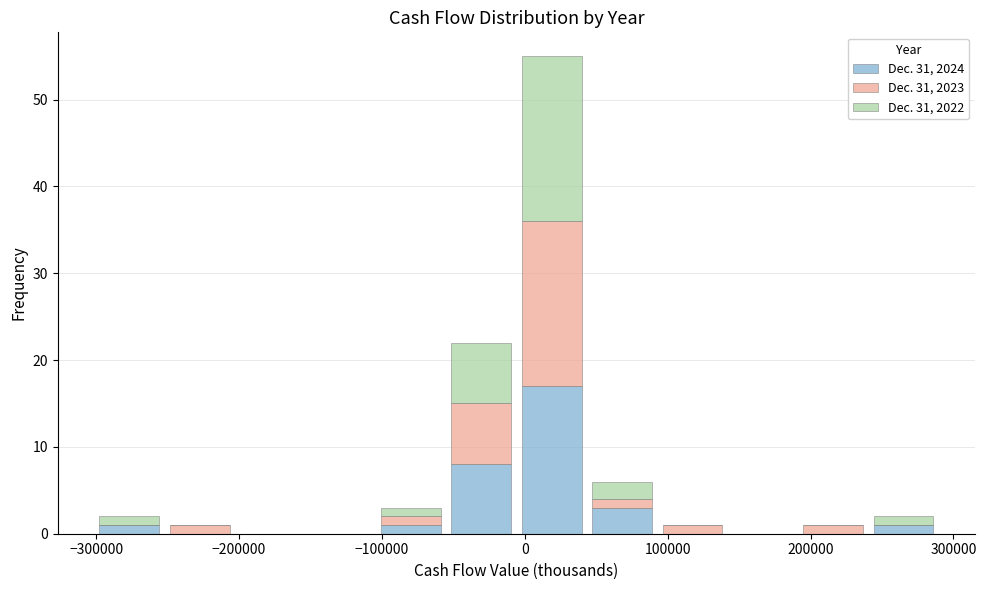

Reading left to right, list every stacked bar in this chart as the range it spans on the x-axis followed by its total height. Neither the bar edges nor the heights are printed on the chart, so give them approximately, as read against the axes.

-300000 to -250000: 2
-250000 to -200000: 1
-200000 to -150000: 0
-150000 to -100000: 0
-100000 to -60000: 3
-60000 to -10000: 22
-10000 to 40000: 55
40000 to 90000: 6
90000 to 140000: 1
140000 to 190000: 0
190000 to 240000: 1
240000 to 290000: 2